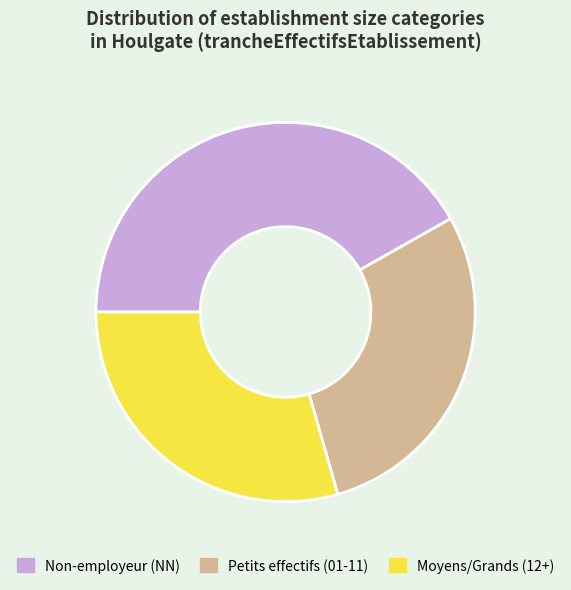

Approximately how many times larger is the value at Non-employeur (NN) compared to Moyens/Grands (12+)?

1.4